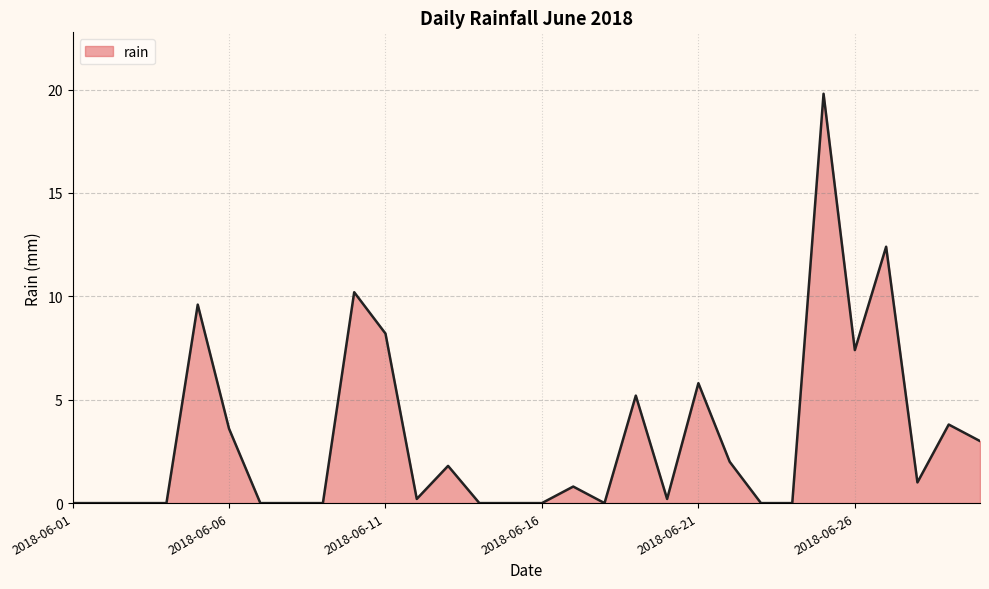

Does the chart display data point markers on the line(s)?

No